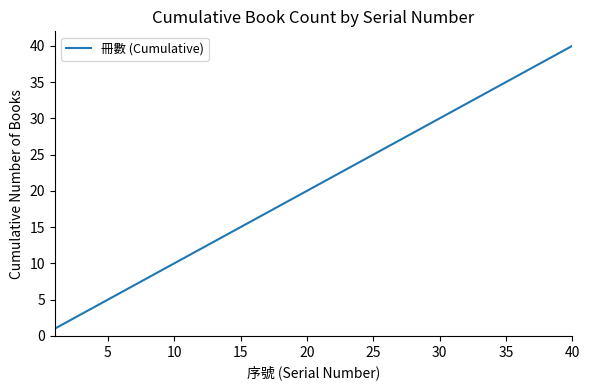

What is the greatest value displayed?

40